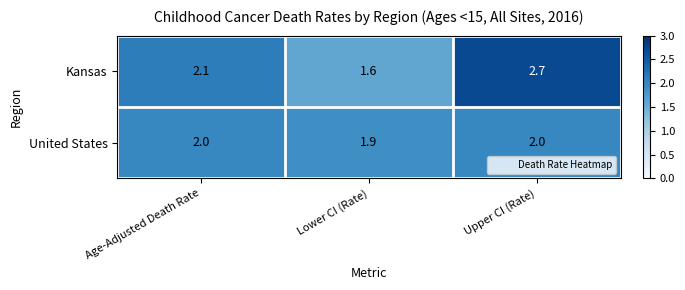

At how many categories does at least one series exceed 1?

3